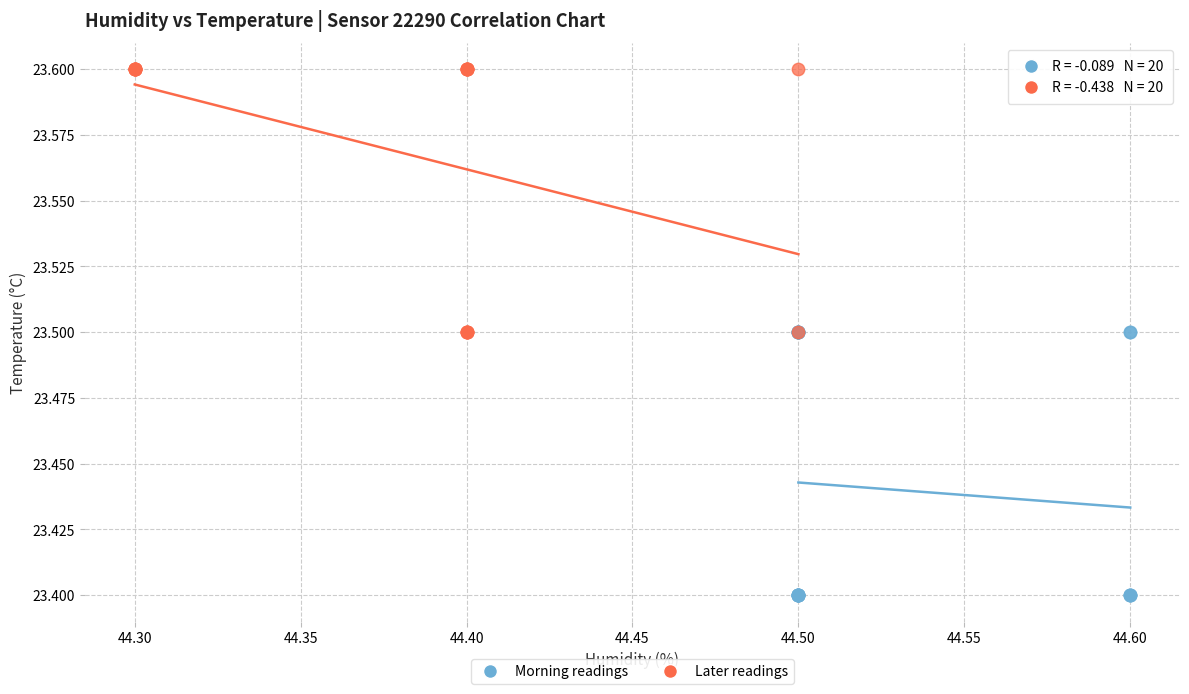

Which series reaches the minimum Y coordinate?

Morning readings